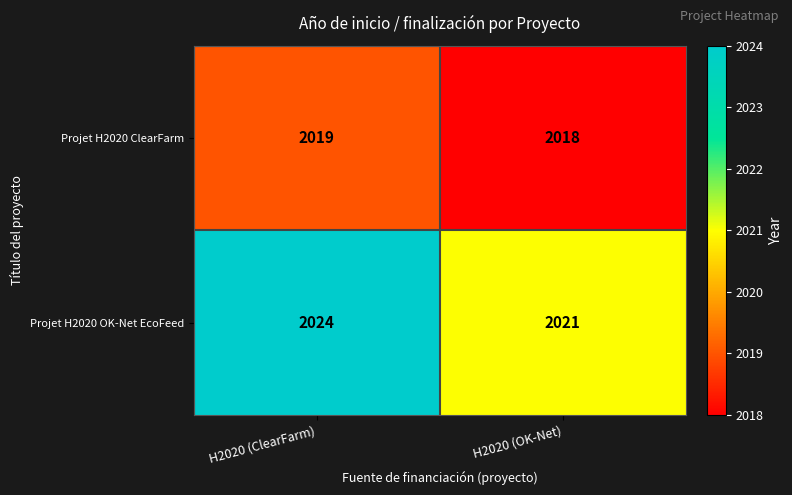

Which category has the highest value in the Projet H2020 ClearFarm series?

H2020 (ClearFarm)